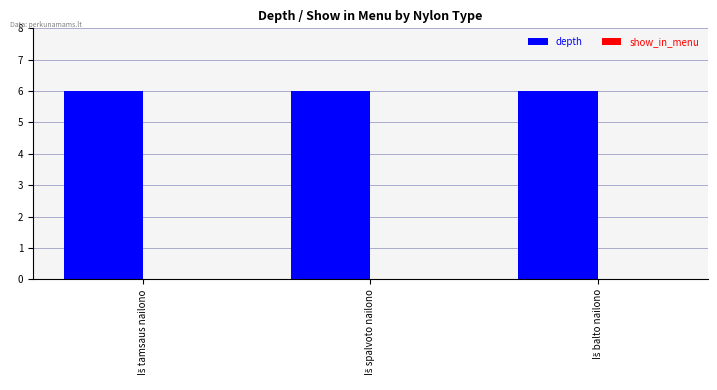

How many categories are shown in the chart?

3